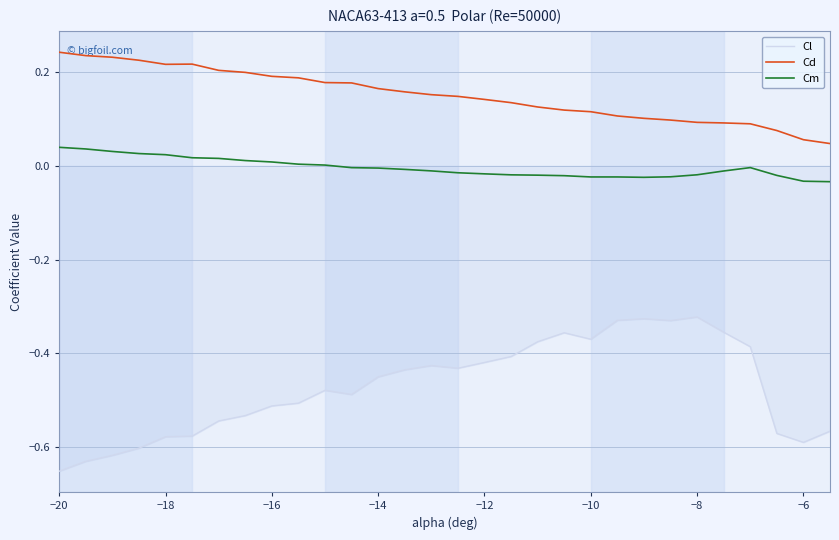

Which series has the largest total across all categories?

Cd